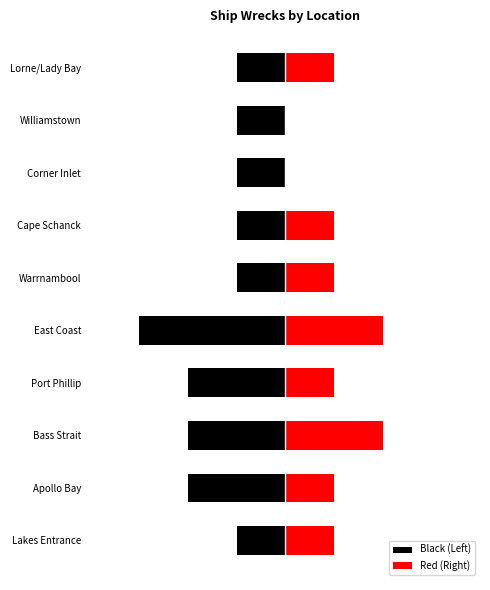

Reading left to right, extract all data points from this chart.

Black (Left): -1	-2	-2	-2	-3	-1	-1	-1	-1	-1
Red (Right): 1	1	2	1	2	1	1	0	0	1